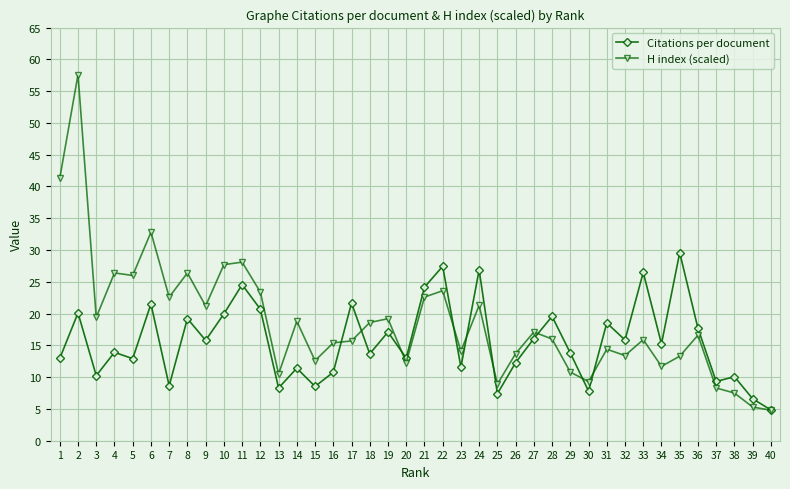

What is the approximate value of Citations per document at 28?

19.6